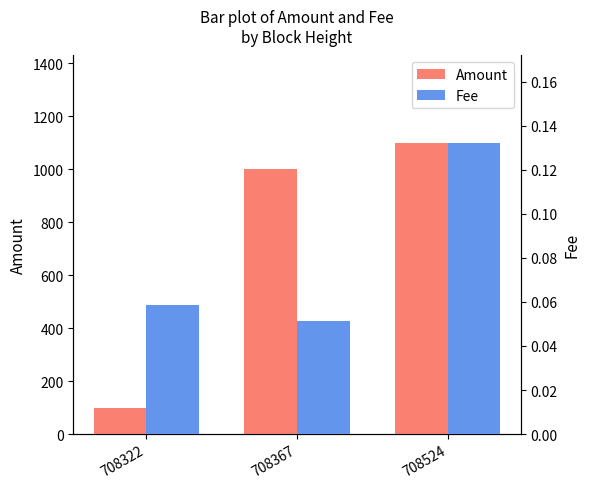

What is the sum of the Amount values at 708367 and 708524?

2099.9